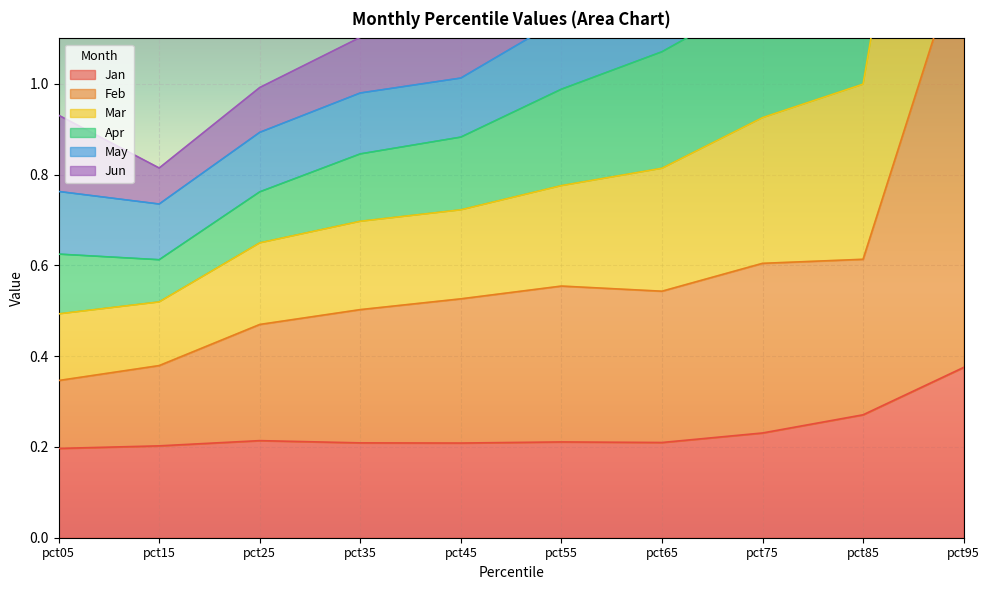

True or false: Apr and Feb intersect in this chart.

False